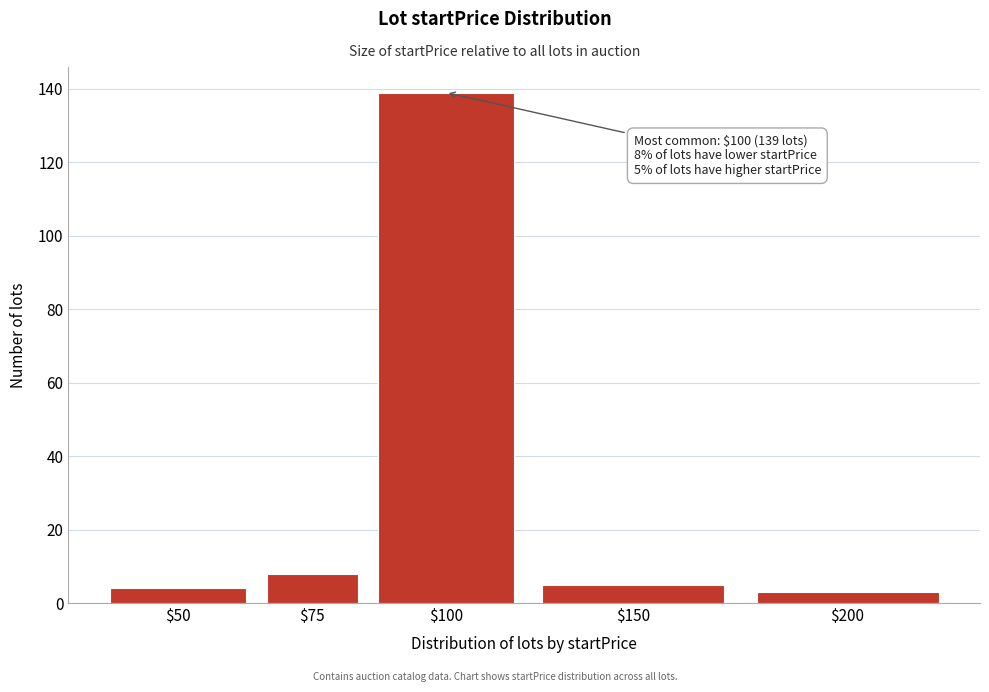

Reading left to right, extract all data points from this chart.

4	8	139	5	3